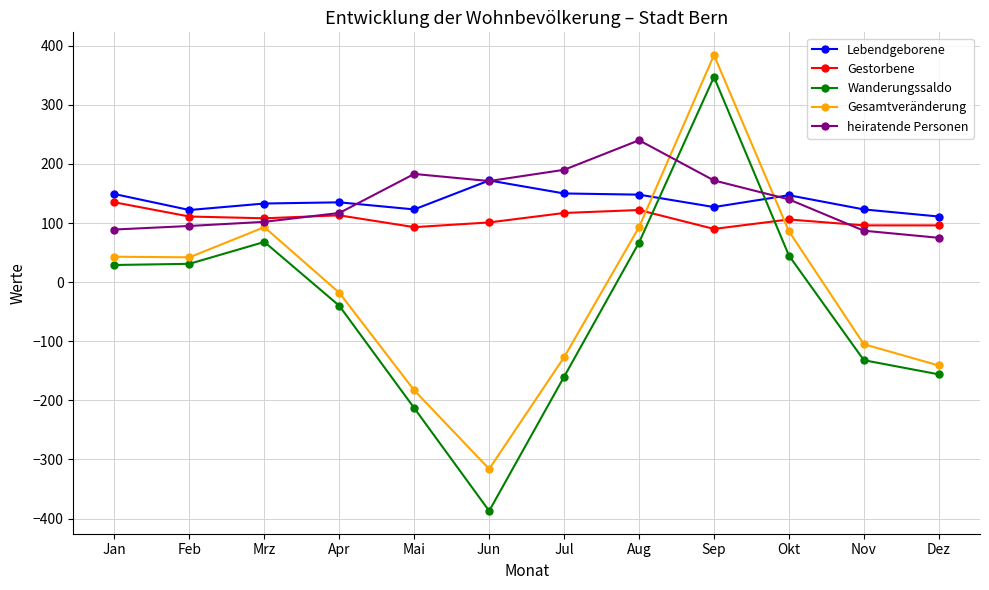

Is the value of Wanderungssaldo at Dez greater than the value of Gestorbene at Apr?

No